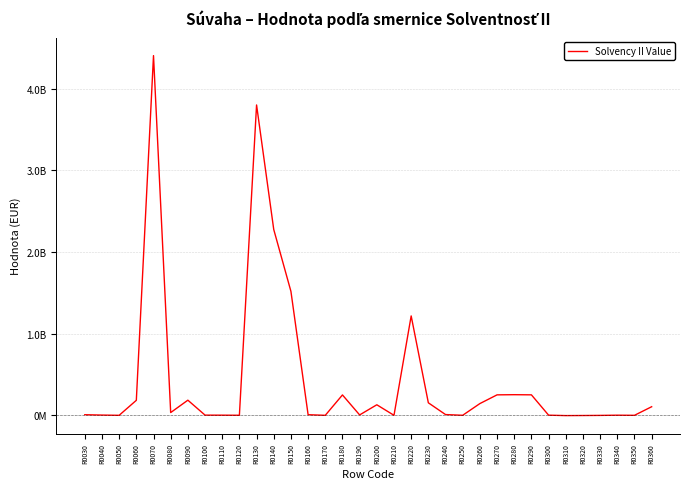

Reading right to left, extract all data points from this chart.

105150813.5	0.0	1525615.1	-1042418.6	-2480542.0	-3522960.6	1843931.5	250780515.3	252624446.8	250627101.3	143707866.5	329625.3	9203516.5	153241008.3	1217598389.5	0.0	129111013.0	4583662.1	249620210.2	0.0	7465546.6	1518516100.5	2276311409.7	3802293057.8	671823.9	1680828.5	2352652.4	185354250.6	33629418.3	4406944264.4	183682390.2	0.0	2955173.9	7354453.1